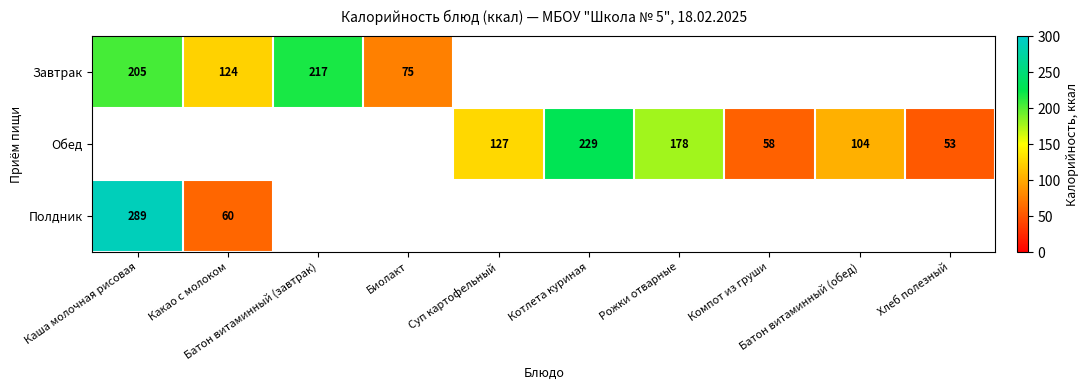

How many data points does each series have?

10